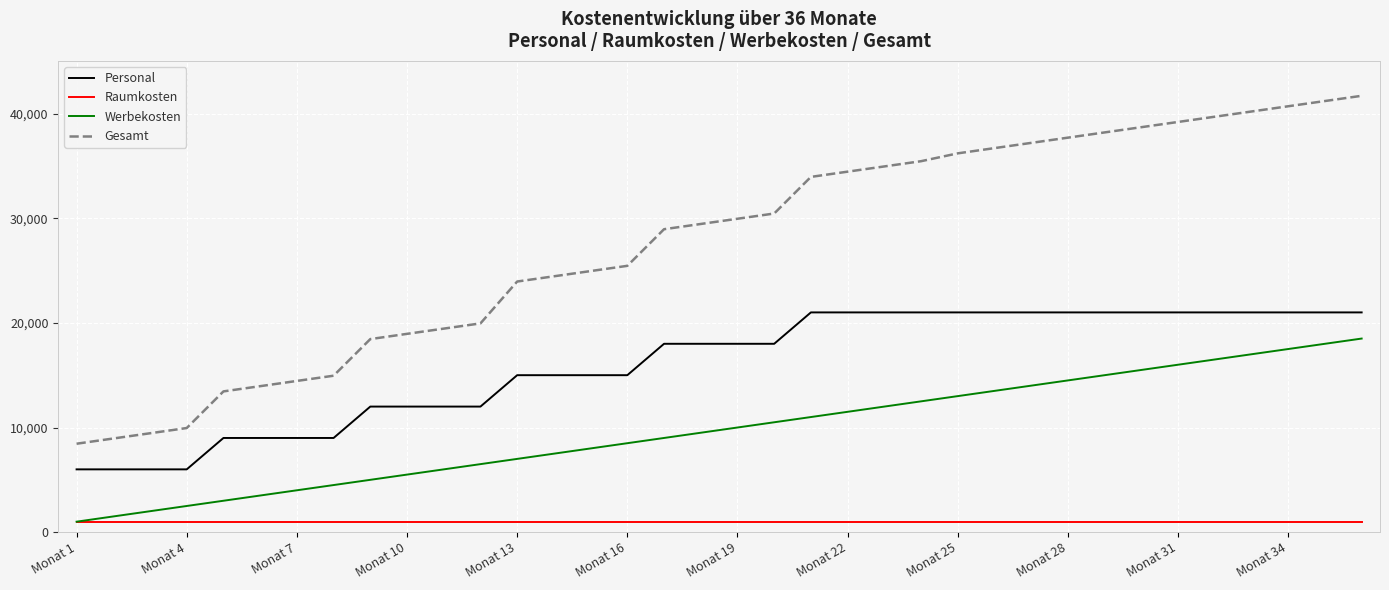

Which series has the largest range (max minus min)?

Gesamt